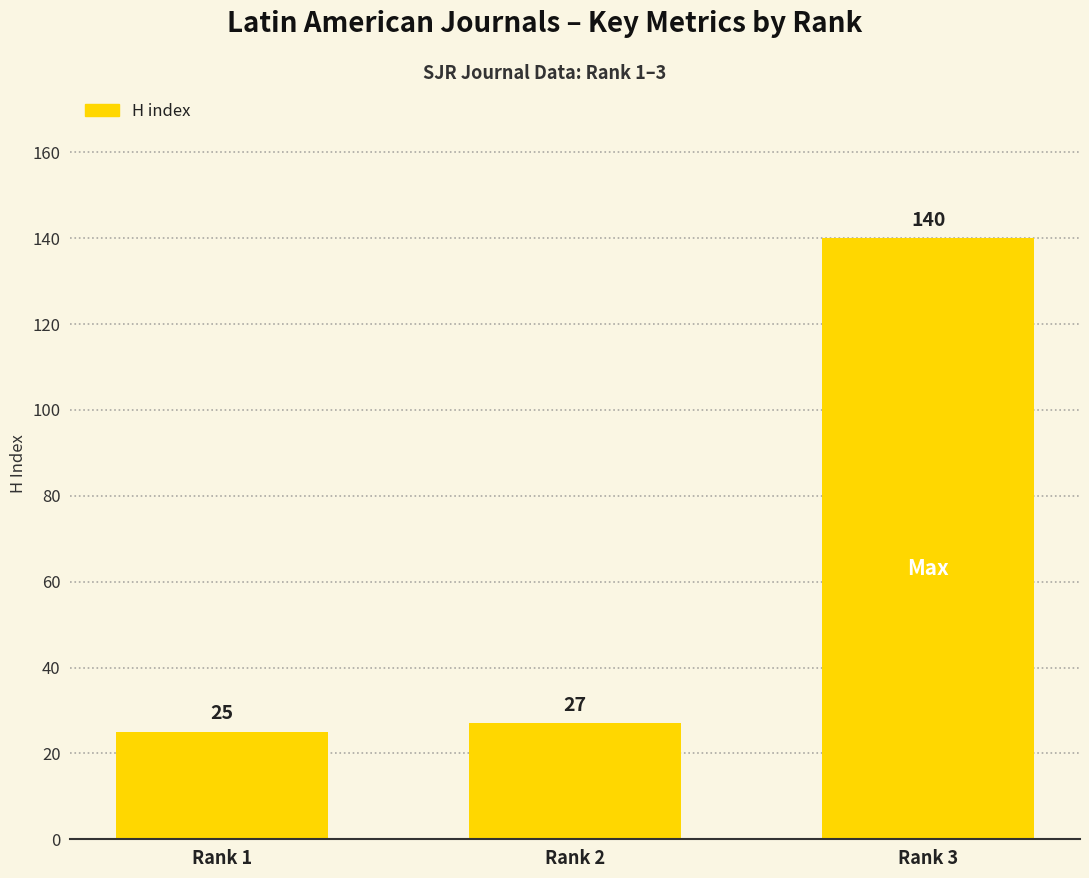

True or false: the data shows 11 at Rank 2.

False